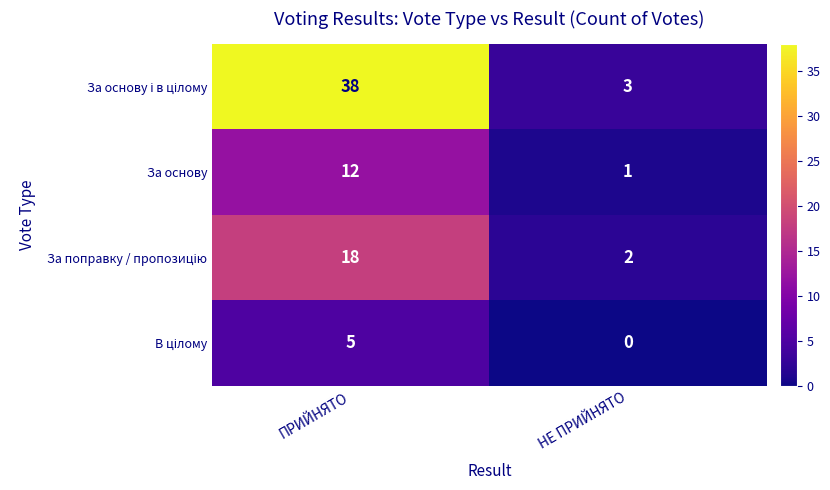

At how many categories does at least one series exceed 2?

2